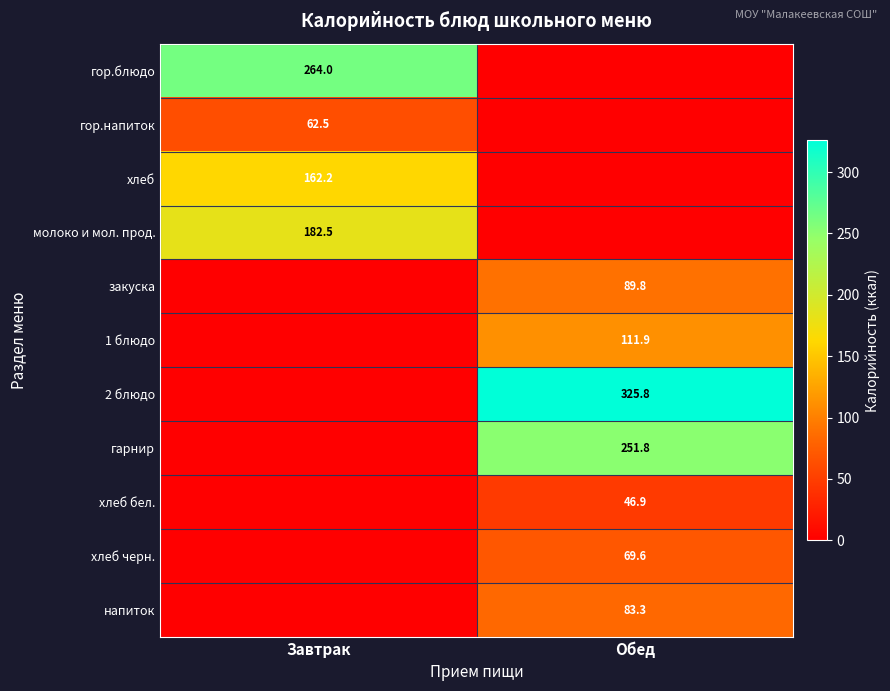

Which label corresponds to the largest value in the chart?

Обед